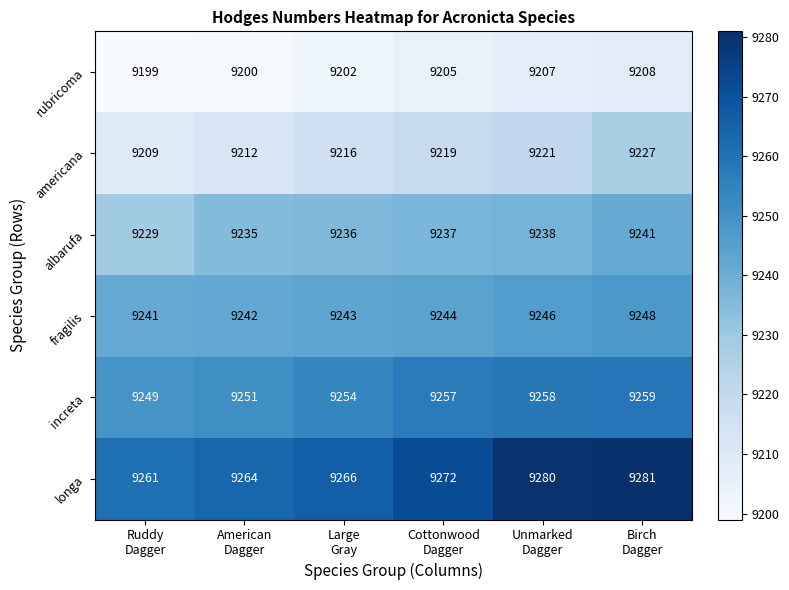

Rank the series by their maximum value, from lowest to highest.

rubricoma, americana, albarufa, fragilis, increta, longa